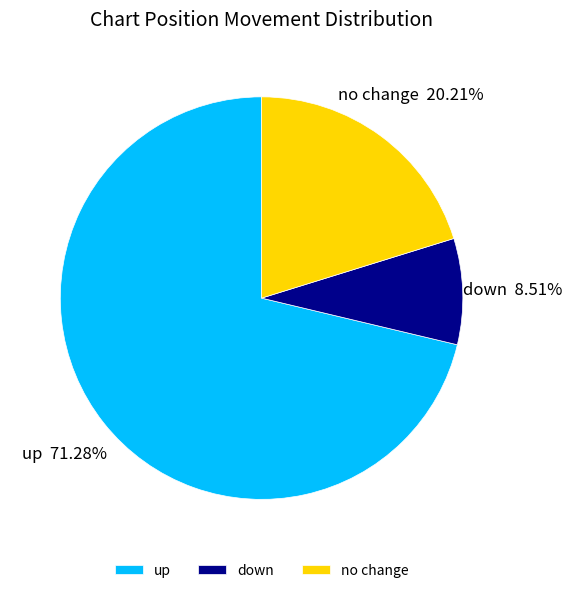

What percentage is the down slice, to the nearest percent?

9%